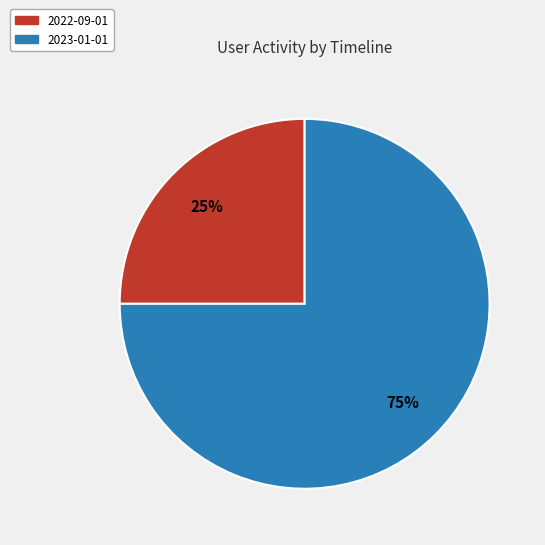

To the nearest percent, what is the difference between the largest and smallest slice percentages?

50%